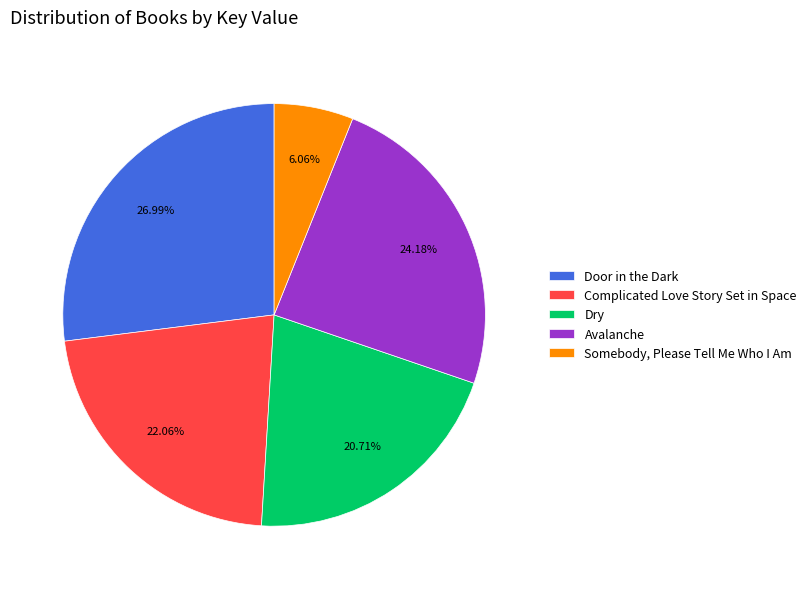

Is it true that Complicated Love Story Set in Space is 22% of the pie?

True